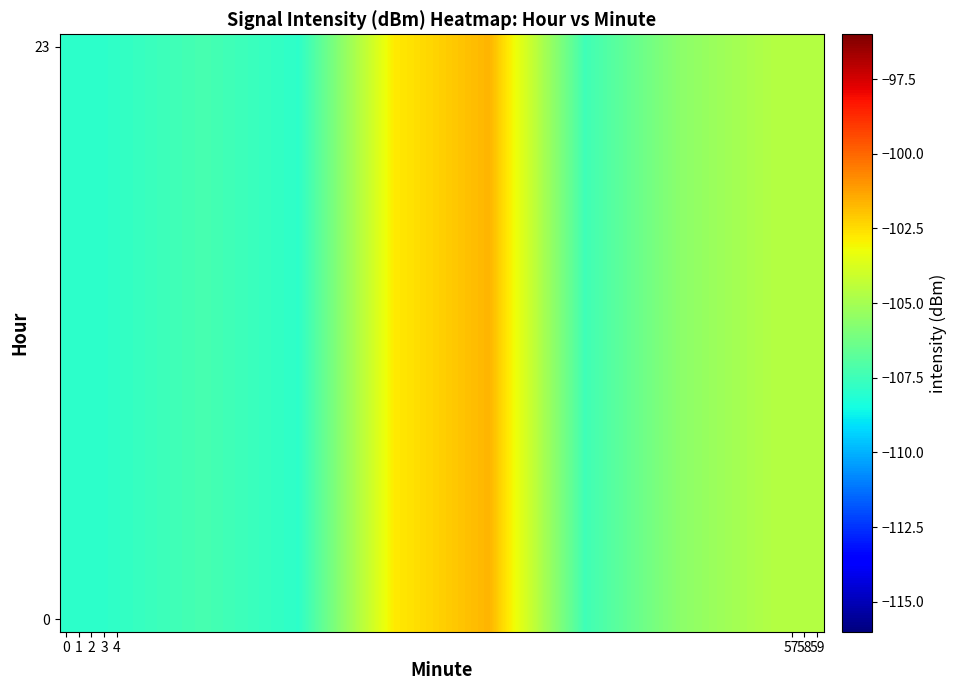

How many categories are shown in the chart?

8